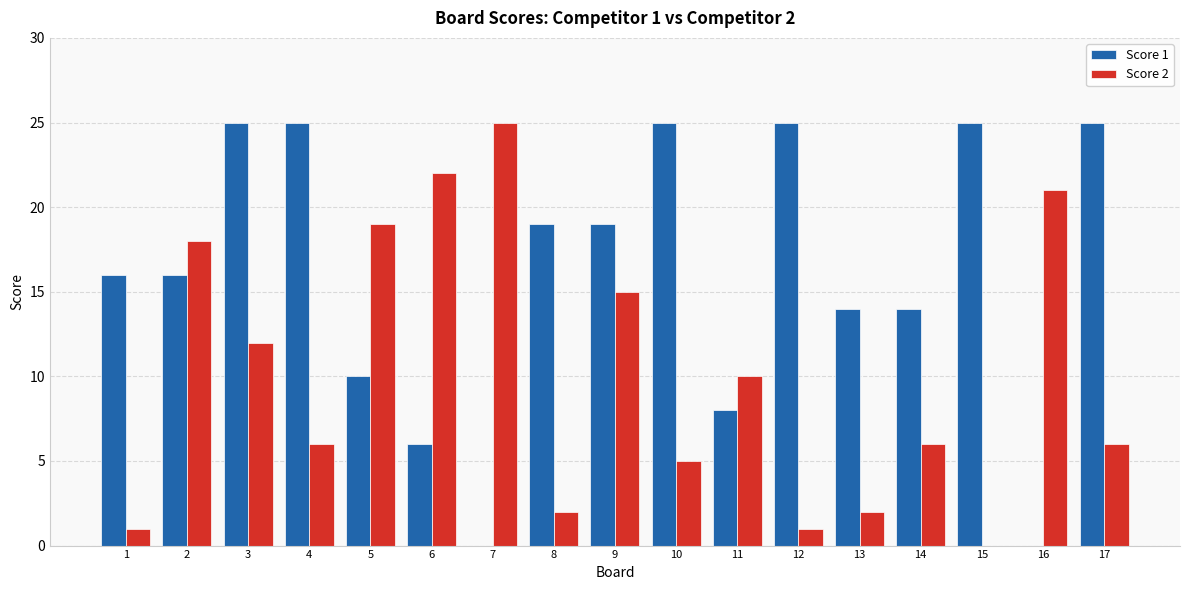

True or false: Score 1 has a value of 16 at 2.

True